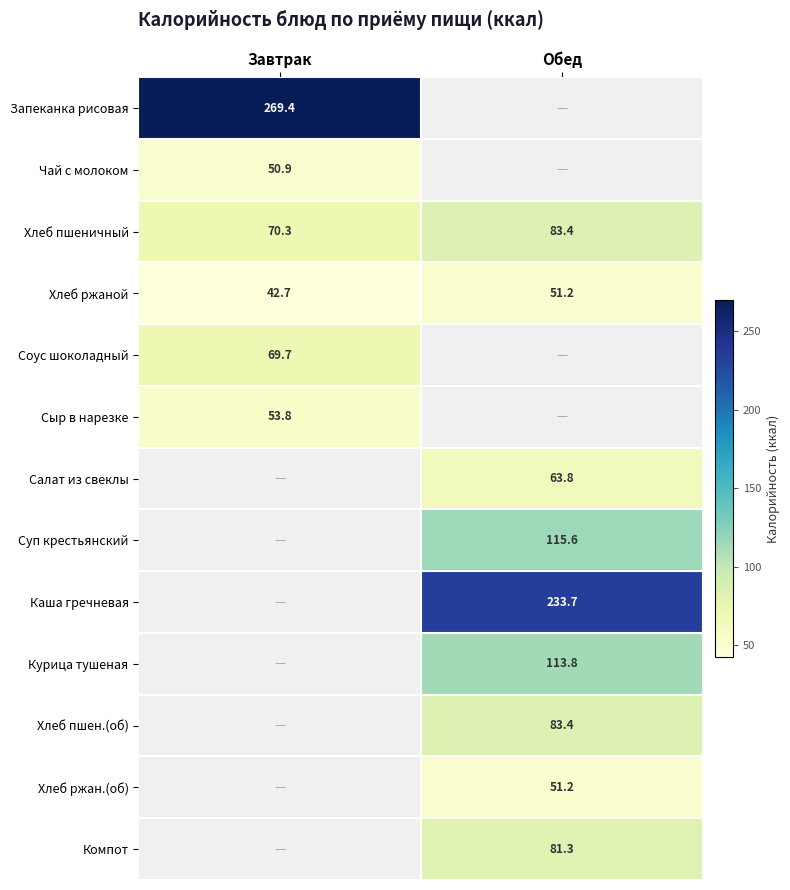

At how many categories does at least one series exceed 65?

2